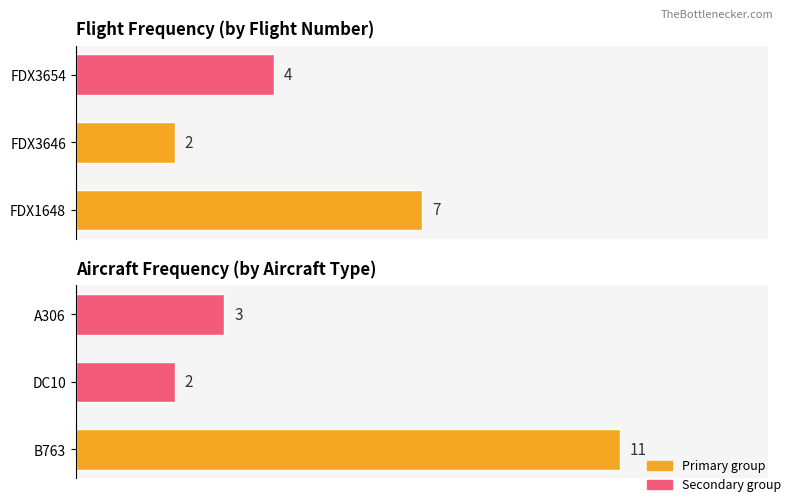

True or false: Aircraft Count has a value of 1 at 2.

False